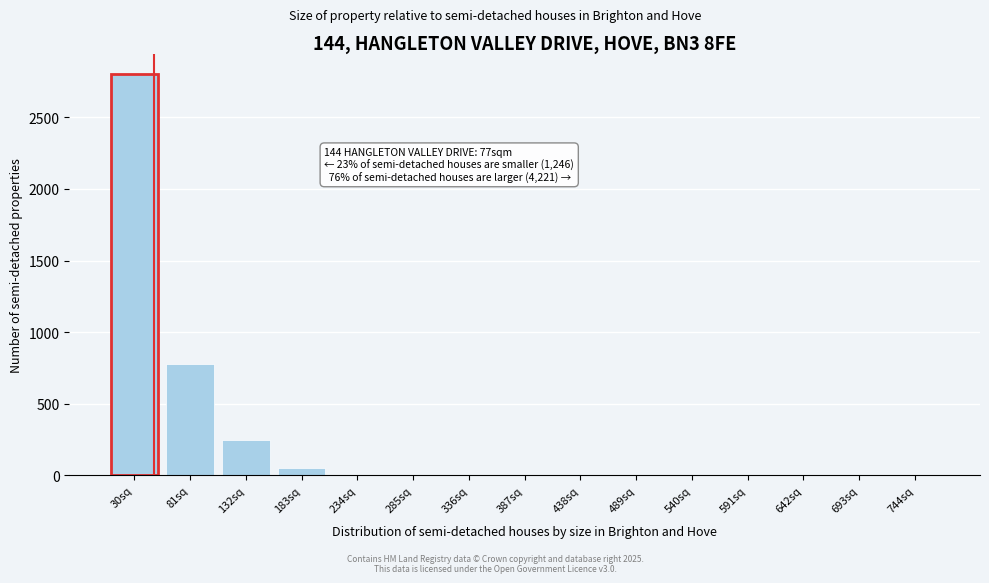

Reading left to right, what are all the values shown in this chart?

30sq=2800	81sq=779	132sq=243	183sq=48	234sq=0	285sq=0	336sq=0	387sq=0	438sq=0	489sq=0	540sq=0	591sq=0	642sq=0	693sq=0	744sq=0